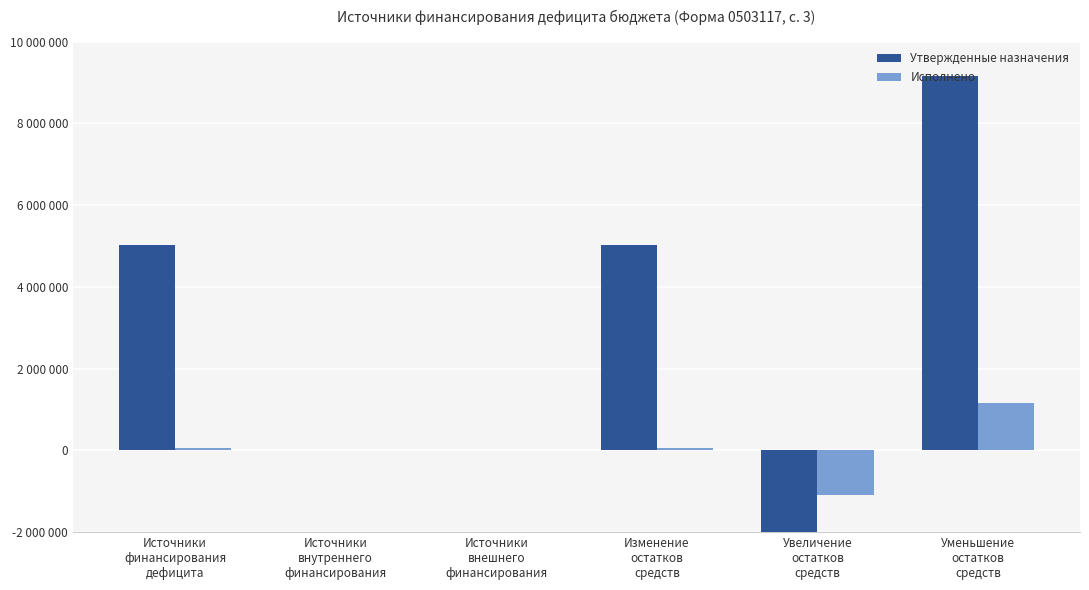

Reading left to right, what are all the values shown in this chart?

Утвержденные назначения: Источники
финансирования
дефицита=5032624.3	Источники
внутреннего
финансирования=0.0	Источники
внешнего
финансирования=0.0	Изменение
остатков
средств=5032624.3	Увеличение
остатков
средств=-4127534.0	Уменьшение
остатков
средств=9160158.3
Исполнено: Источники
финансирования
дефицита=58190.5	Источники
внутреннего
финансирования=0.0	Источники
внешнего
финансирования=0.0	Изменение
остатков
средств=58190.5	Увеличение
остатков
средств=-1089108.6	Уменьшение
остатков
средств=1147299.2